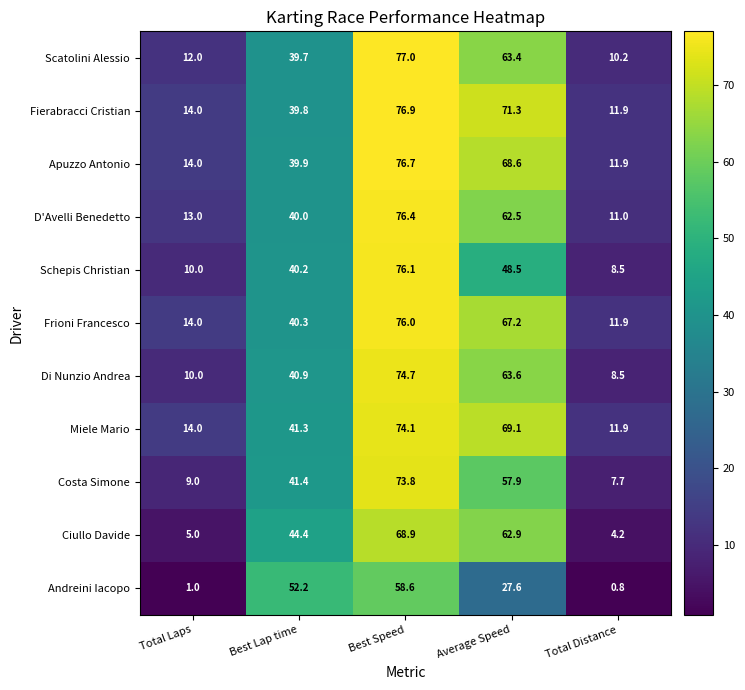

Is it true that Miele Mario equals 74.1 at Best Speed?

True